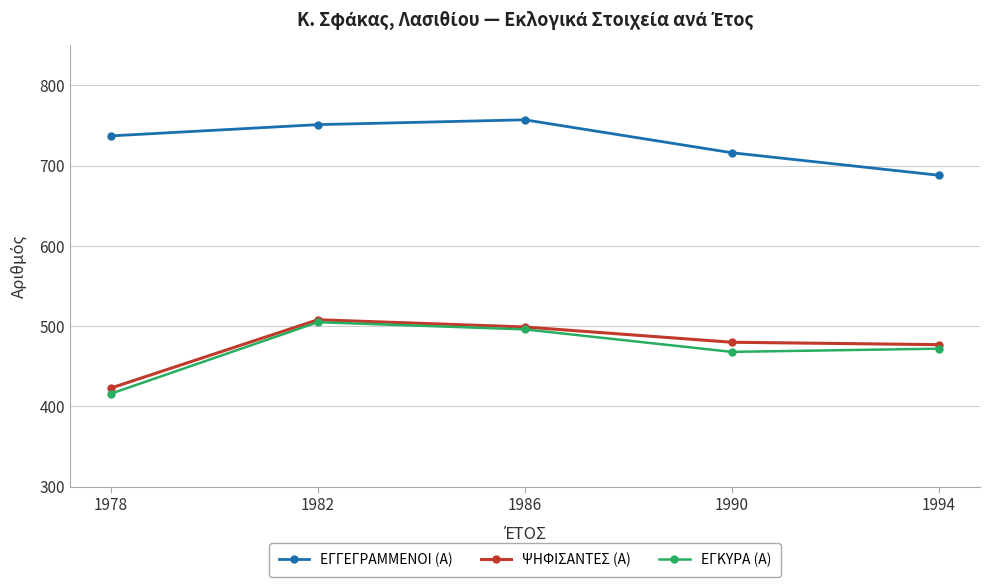

True or false: ΕΓΓΕΓΡΑΜΜΕΝΟΙ (Α) has more than 0 points higher than both neighbors.

True